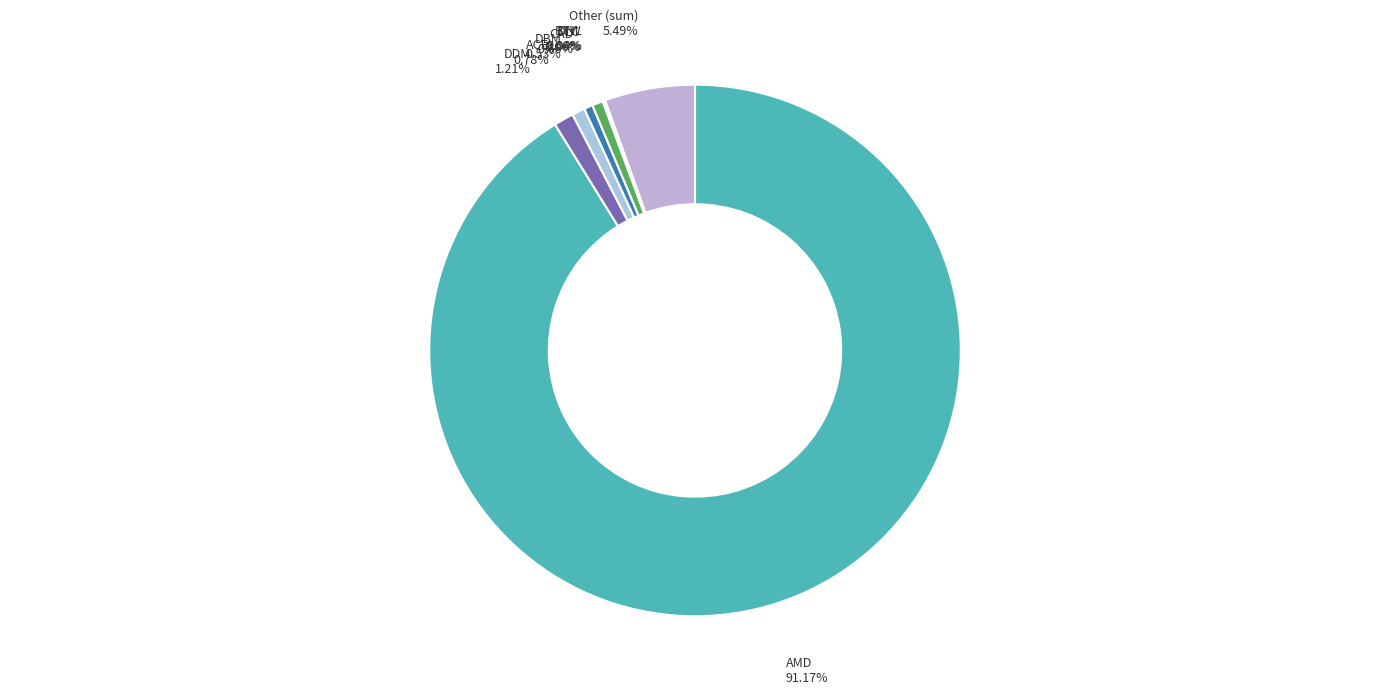

To the nearest percent, what is the average slice percentage?

11%